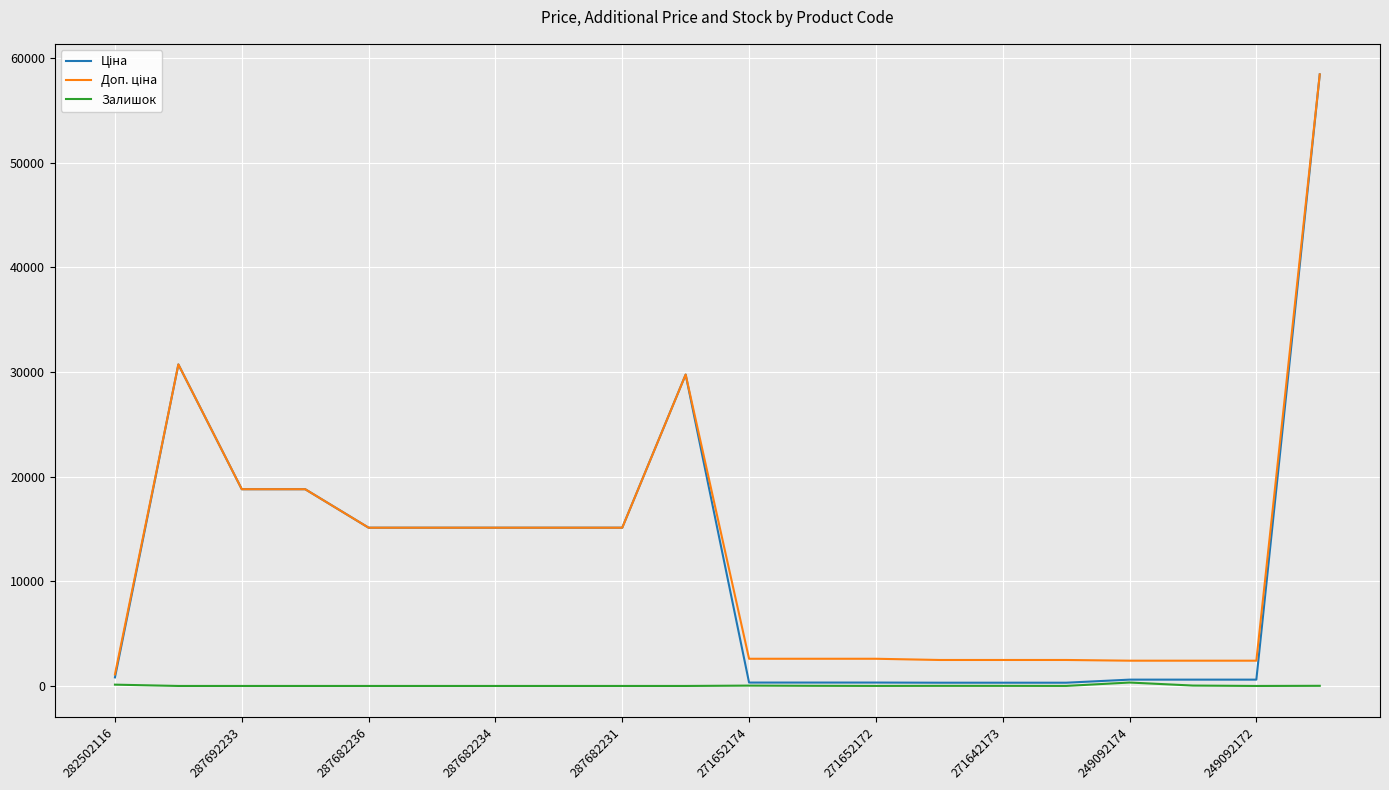

What is the maximum value shown in the chart?

58426.5